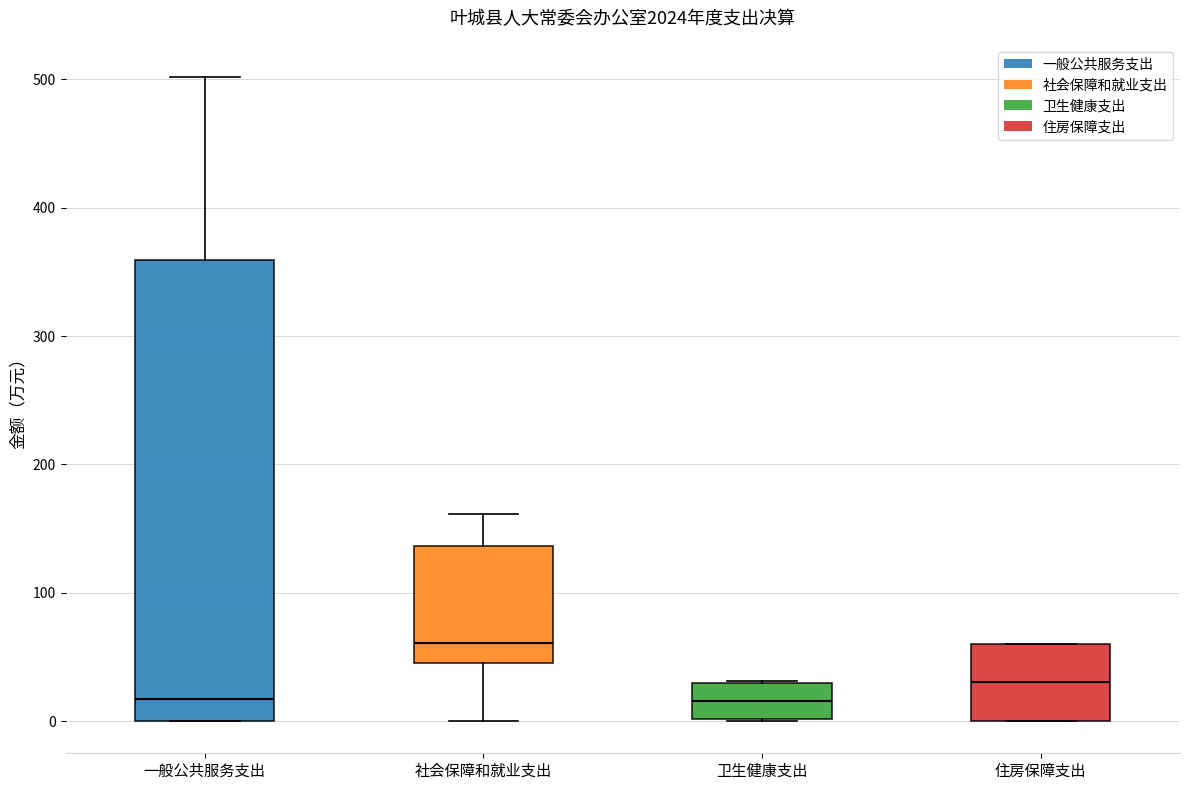

Reading left to right, transcribe this box plot: for each box, give where its median line is, the range the box spans, and where its two whiskers end, as read against the y-axis. The values are not printed on the chart, so give them approximately, as read against the axis.

一般公共服务支出: median 20, box 0 to 360, whiskers 0 to 500
社会保障和就业支出: median 60, box 50 to 140, whiskers 0 to 160
卫生健康支出: median 20, box 0 to 30, whiskers 0 to 30
住房保障支出: median 30, box 0 to 60, whiskers 0 to 60